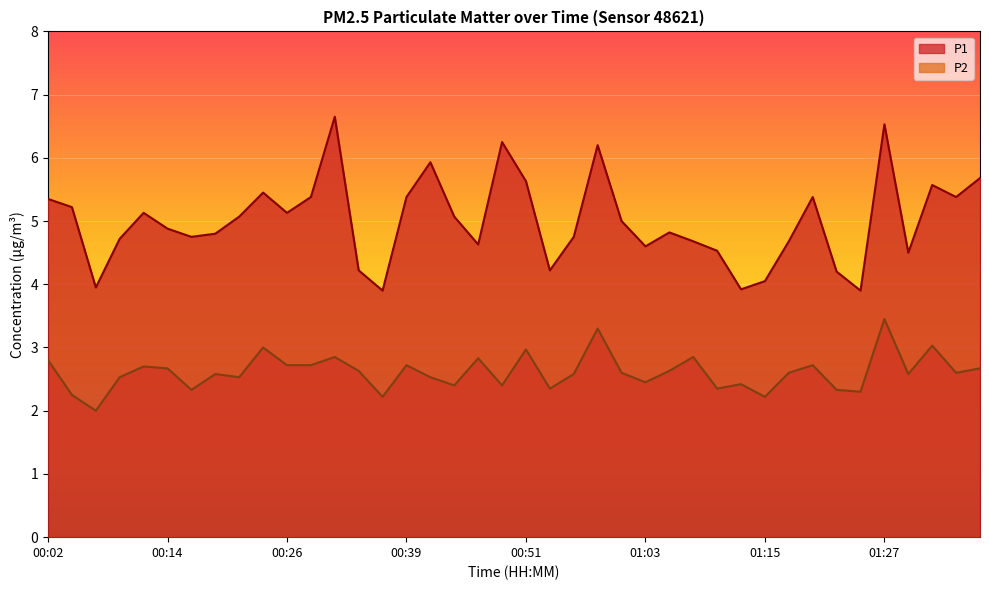

Is it true that P2 equals 0.9 at 01:20?

False